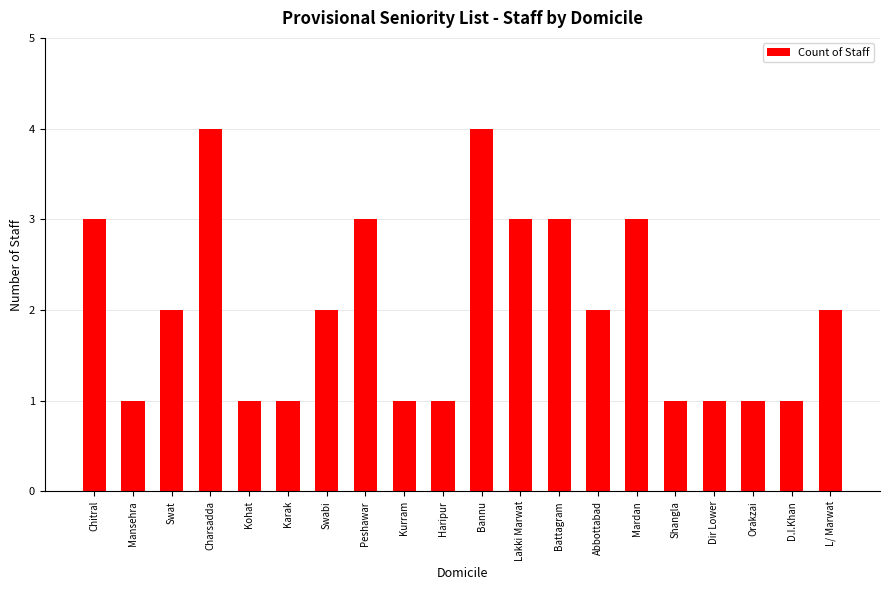

What is the smallest value displayed?

1